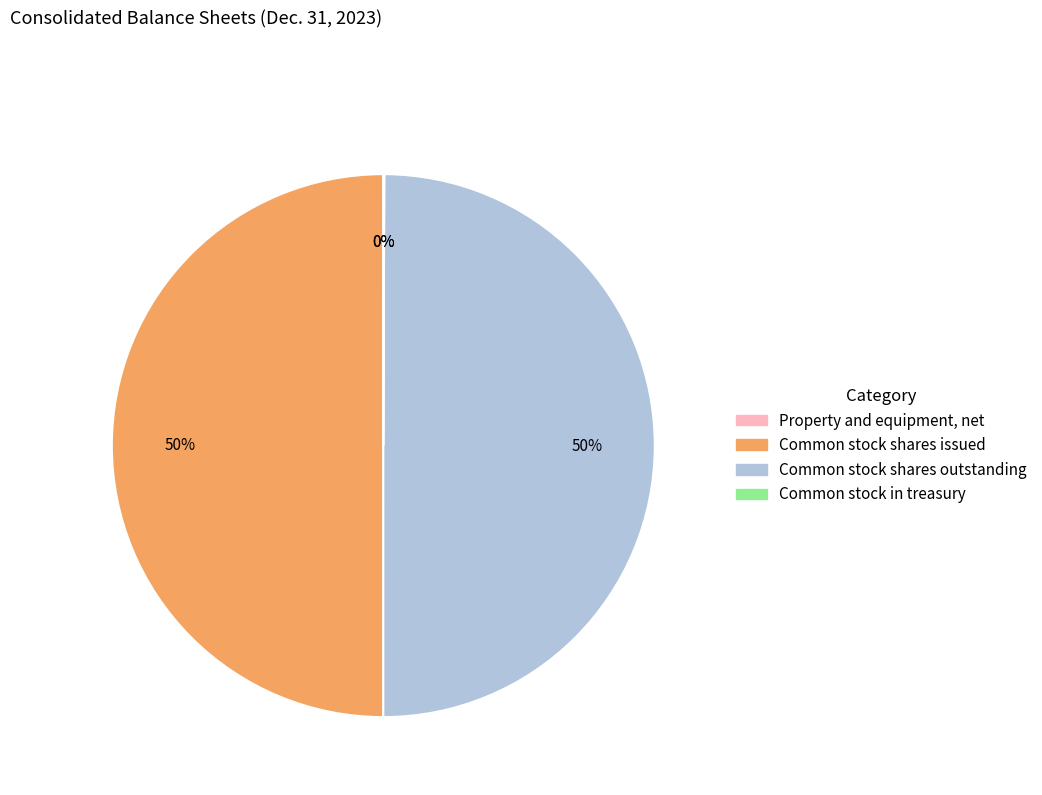

To the nearest percent, what is the combined percentage of Common stock shares outstanding and Common stock shares issued?

100%